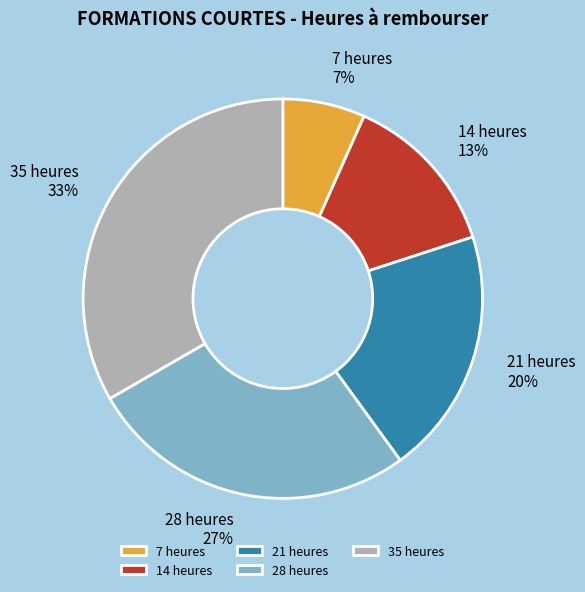

Is 28 heures the majority of the pie?

No